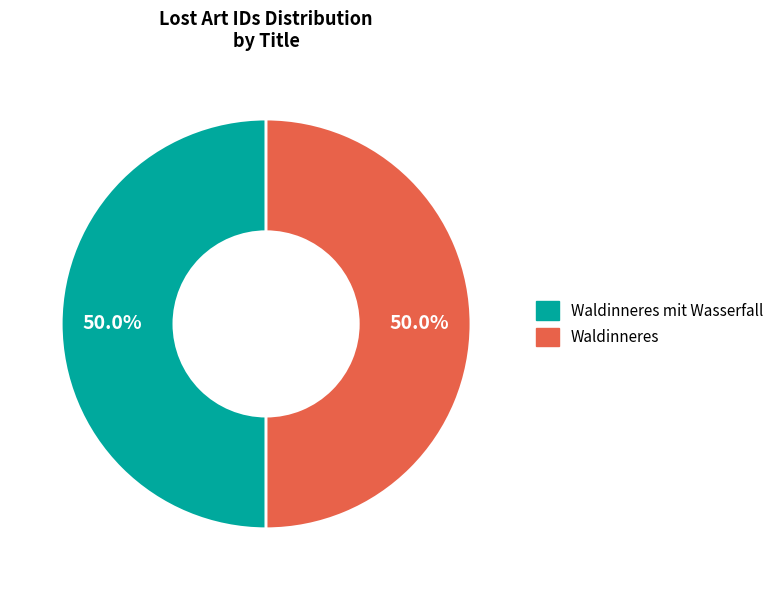

Approximately how many times larger is the value at Waldinneres compared to Waldinneres mit Wasserfall?

1.0